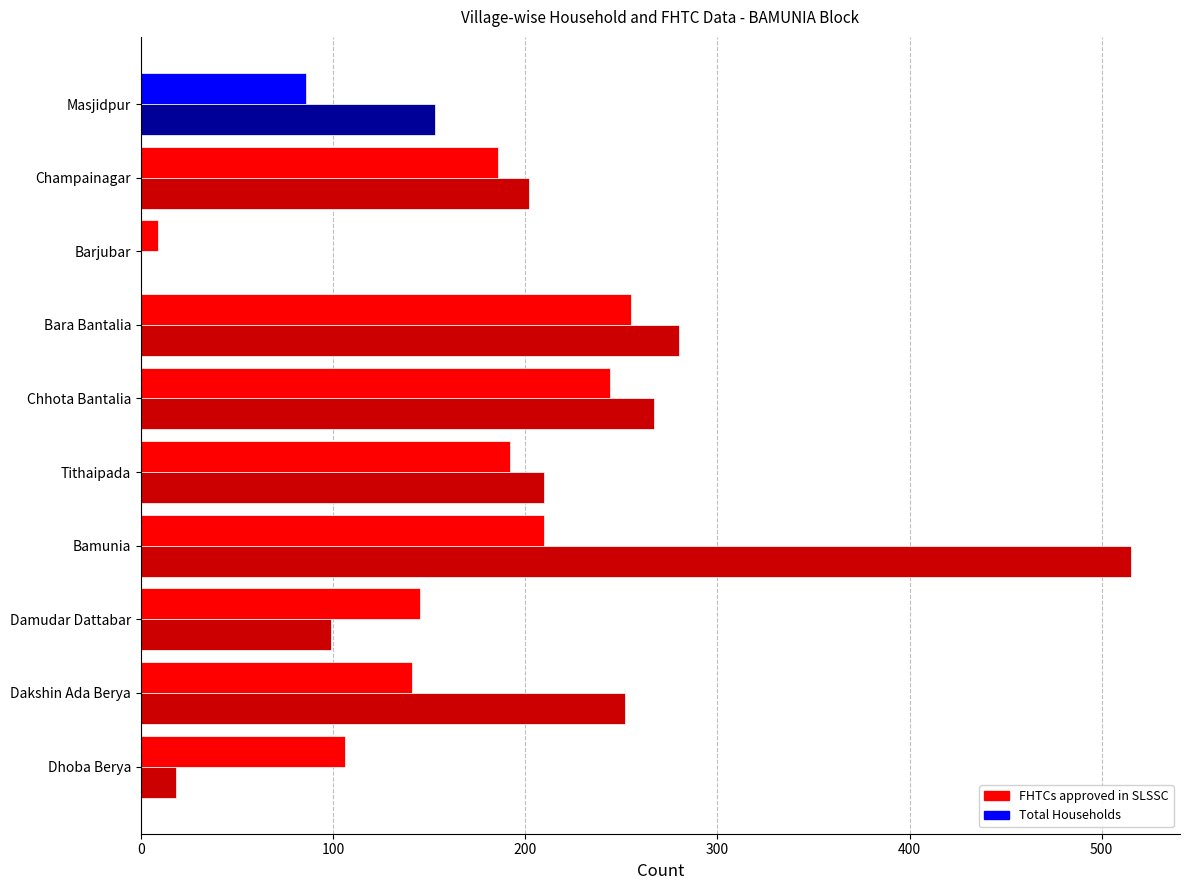

Between Barjubar and Champainagar, which series saw the biggest shift?

Total Households